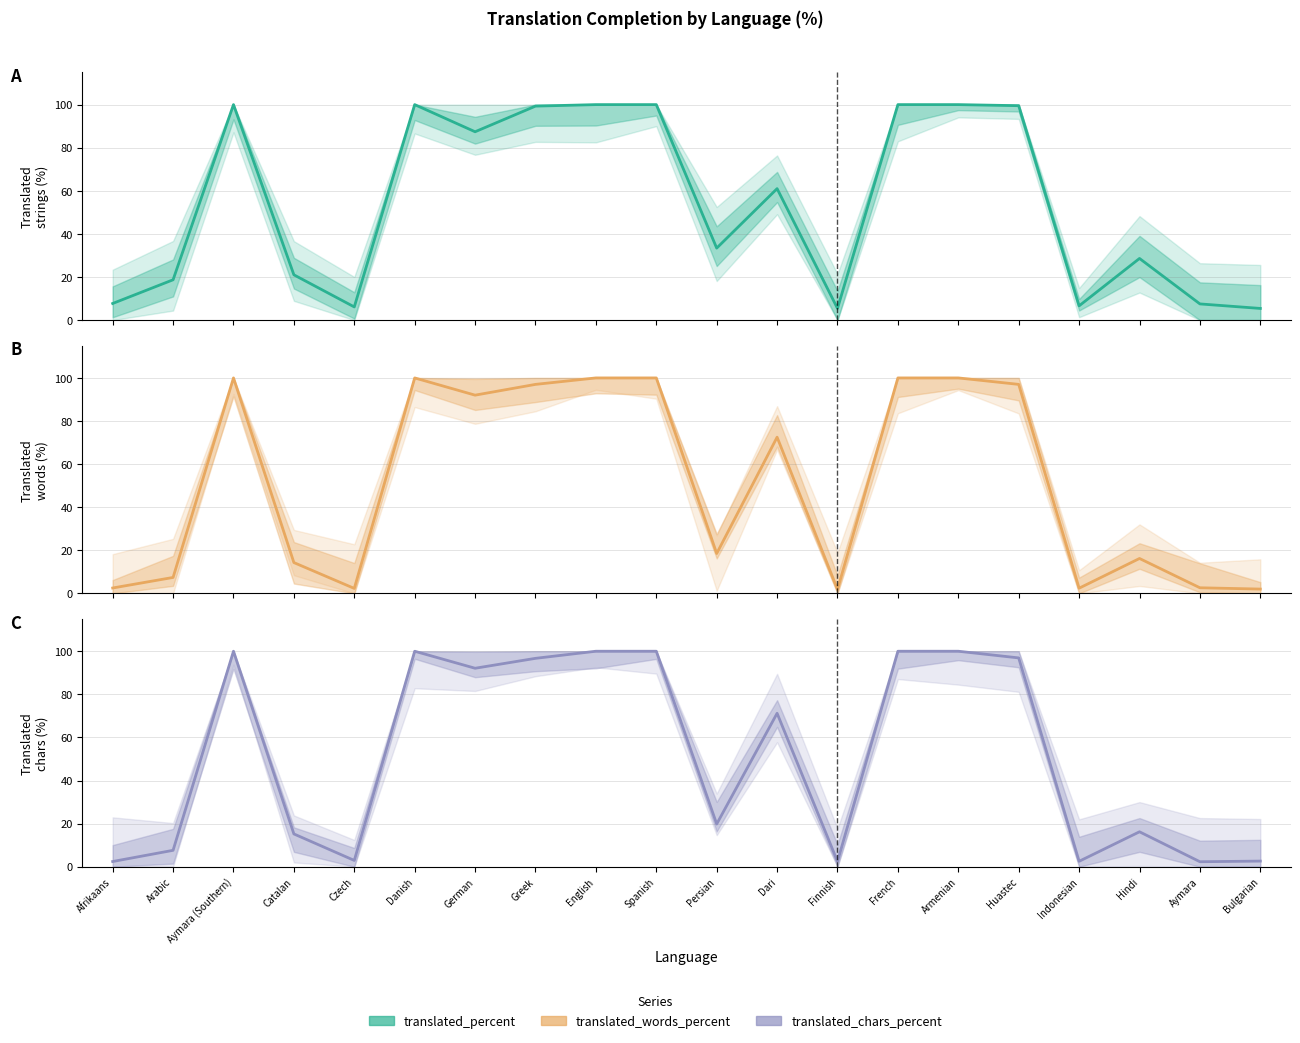

At which category does translated_words_percent reach its first local valley?

Czech